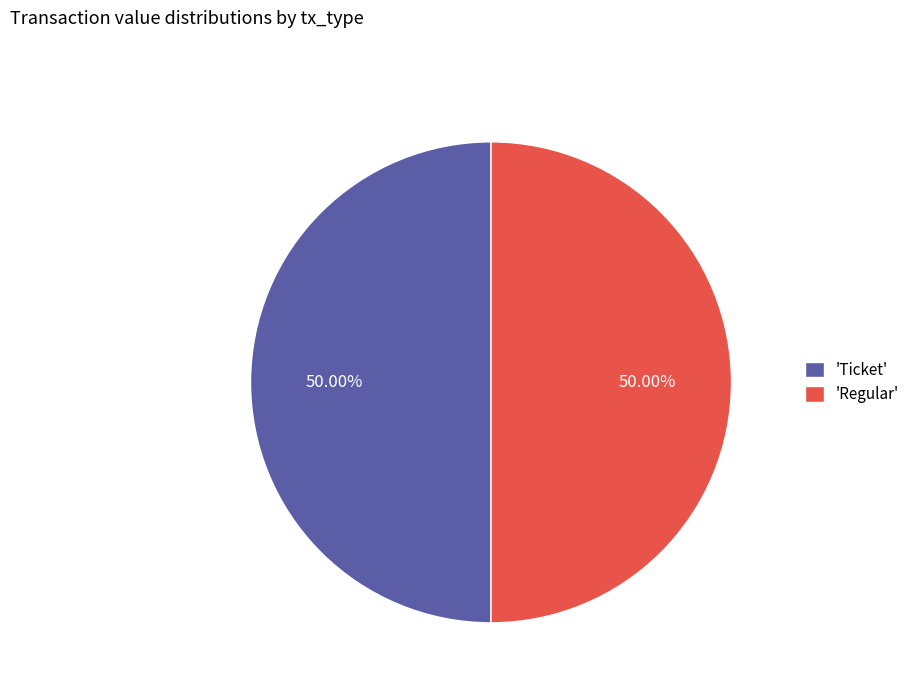

Do 'Ticket' and 'Regular' together represent more than half of the pie?

Yes